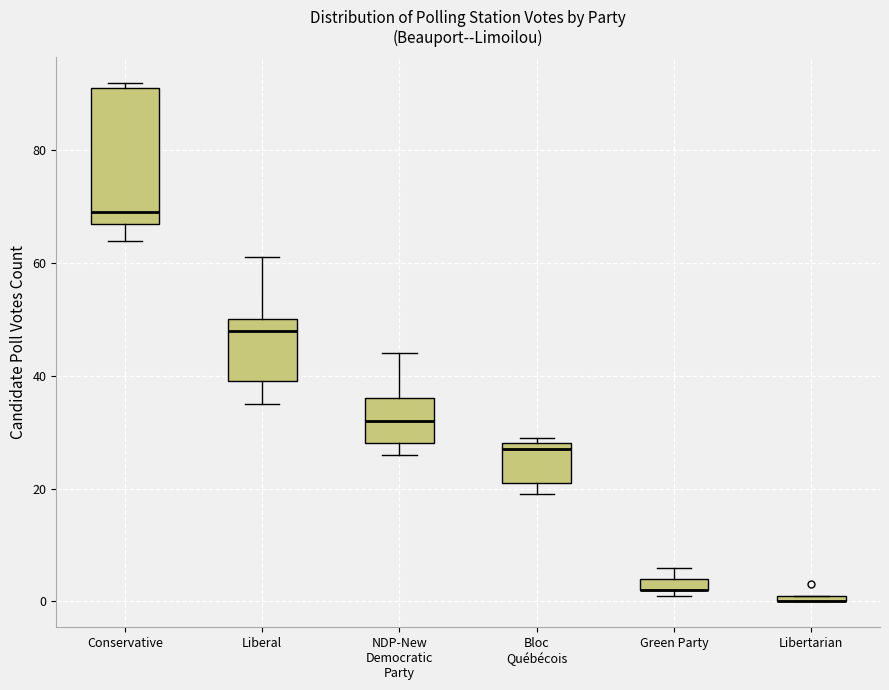

Comparing the boxes themselves (not the whiskers), which one is the tallest?

Conservative